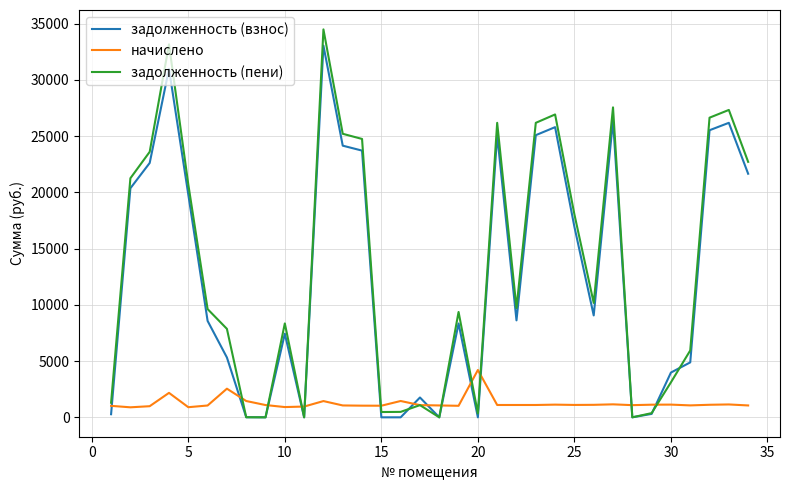

What is the greatest value displayed?

34487.3